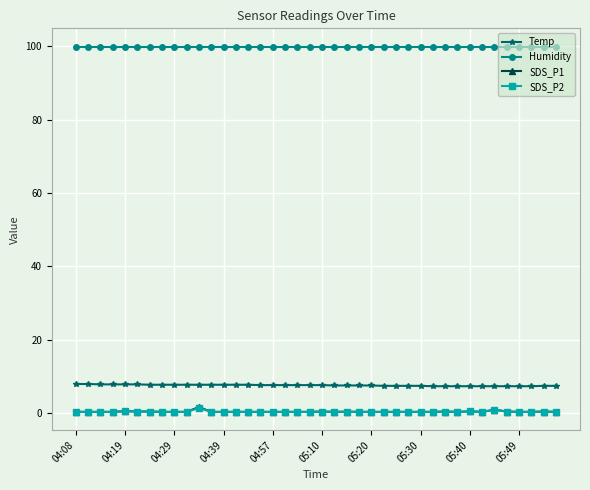

True or false: SDS_P2 and Temp intersect in this chart.

False